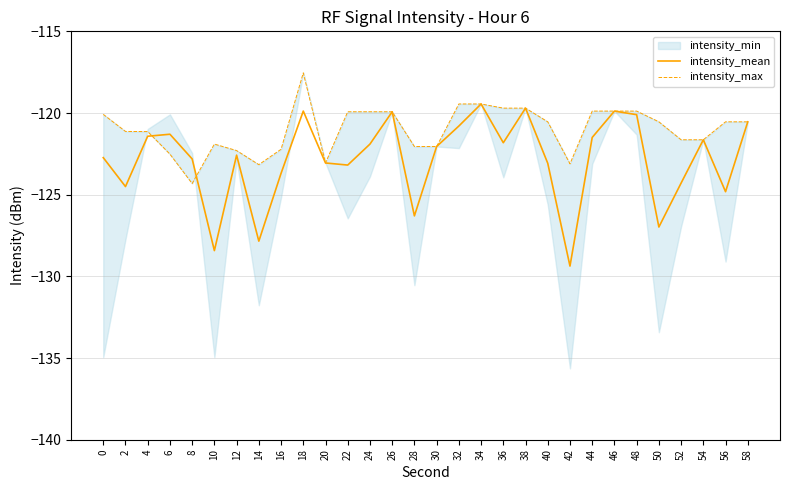

Is this an area chart (filled region under the line)?

No